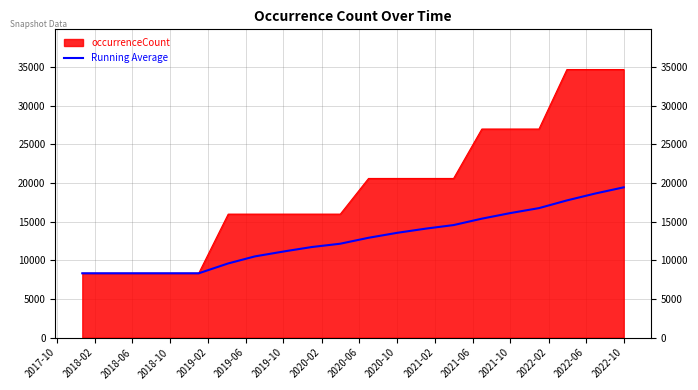

True or false: the data shows 4393.5 at 2018-02.

False